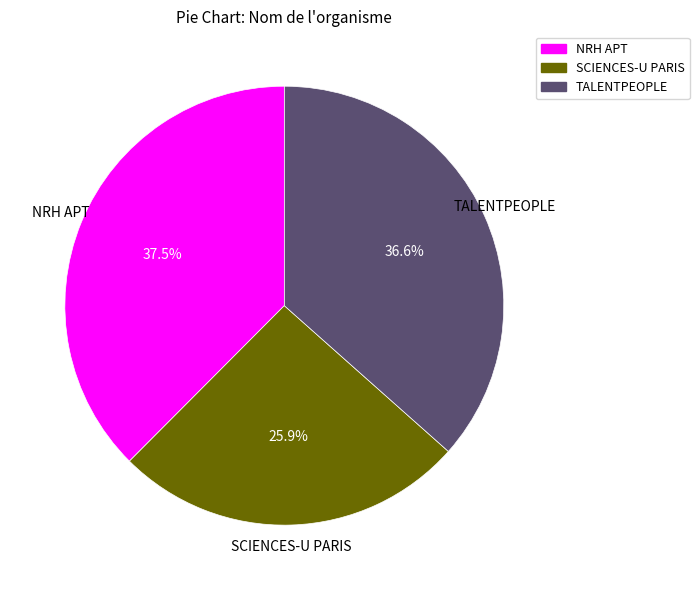

To the nearest percent, what is the average slice percentage?

33%